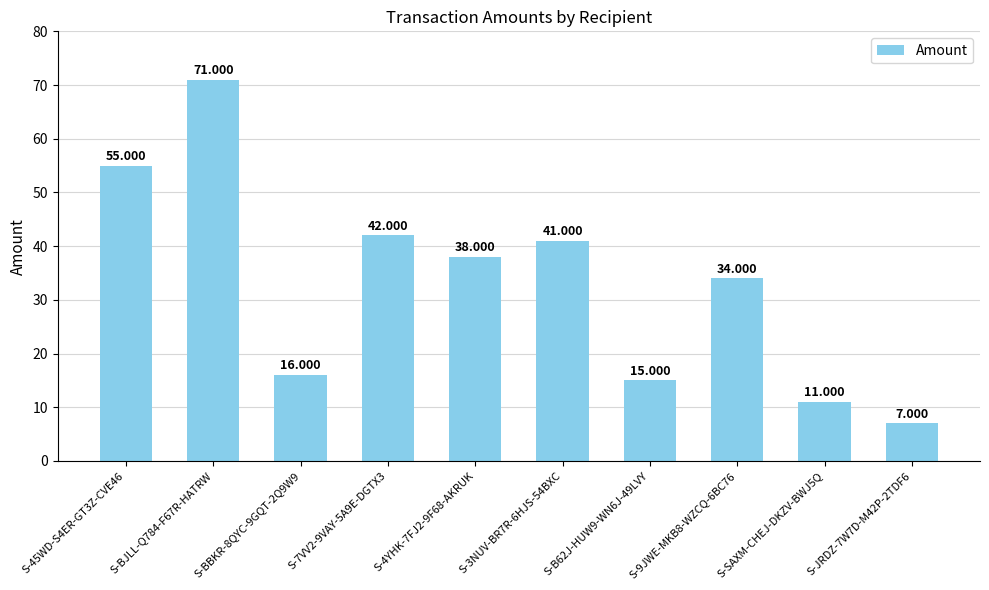

What position from the right is S-BBKR-8QYC-9GQT-2Q9W9?

8